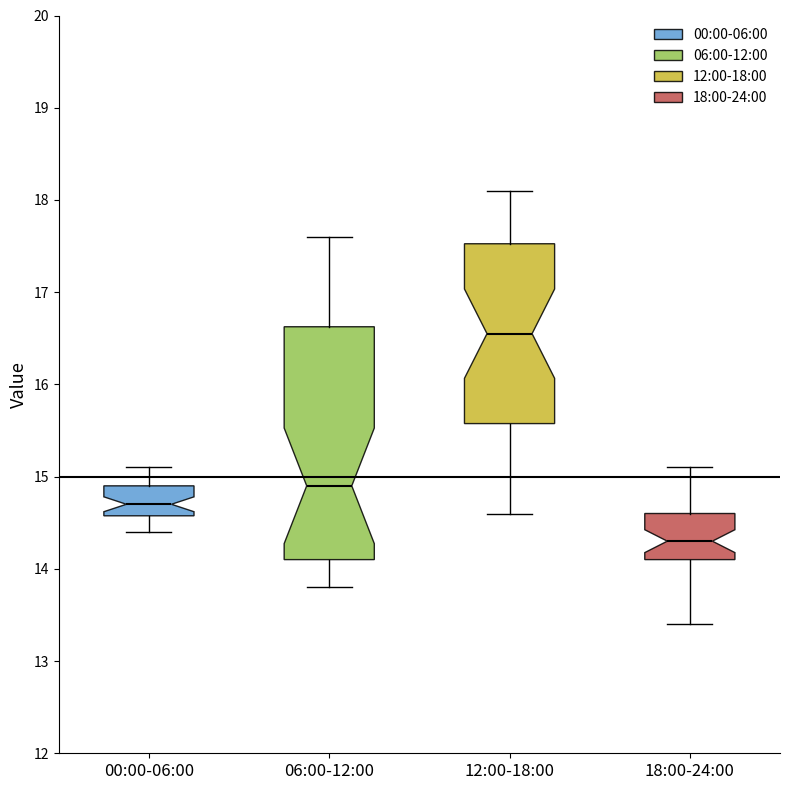

Reading left to right, read every box against the y-axis: the position of its median line, the range the box covers, and the ends of its whiskers. The values are not printed on the chart, so give them approximately, as read against the axis.

00:00-06:00: median 14.7, box 14.6 to 14.9, whiskers 14.4 to 15.1
06:00-12:00: median 14.9, box 14.1 to 16.6, whiskers 13.8 to 17.6
12:00-18:00: median 16.6, box 15.6 to 17.5, whiskers 14.6 to 18.1
18:00-24:00: median 14.3, box 14.1 to 14.6, whiskers 13.4 to 15.1